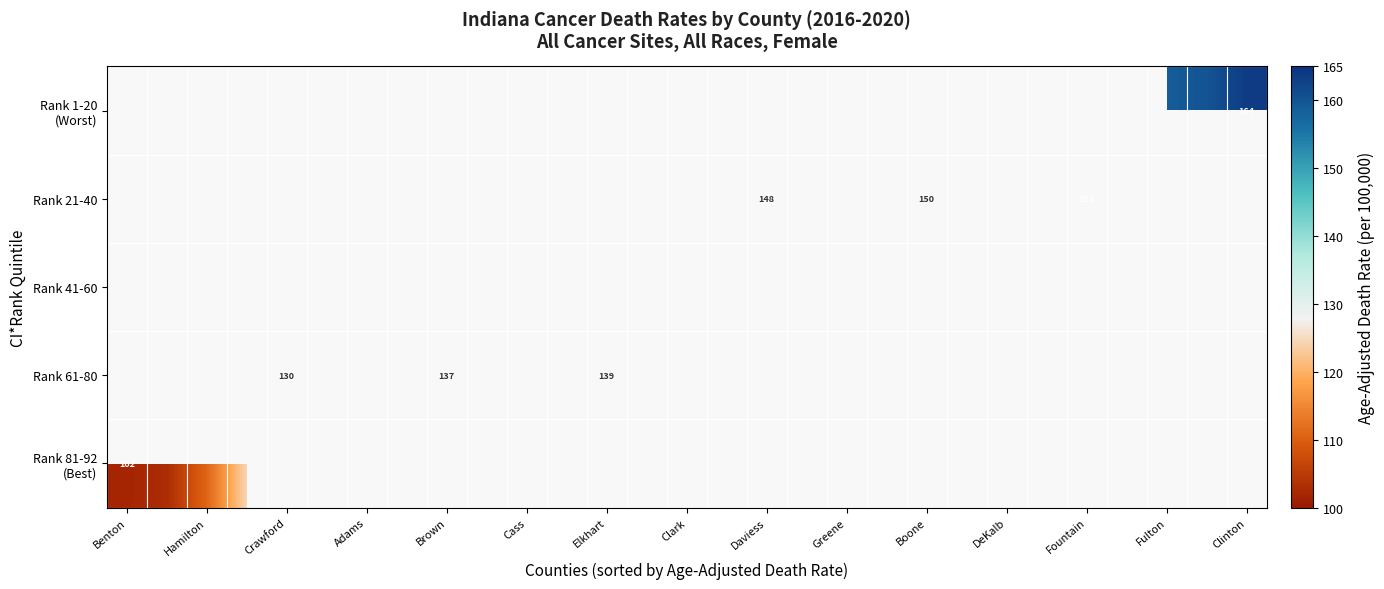

Rank the series by their maximum value, from highest to lowest.

Rank 1-20 (Worst), Rank 21-40, Rank 41-60, Rank 61-80, Rank 81-92 (Best)